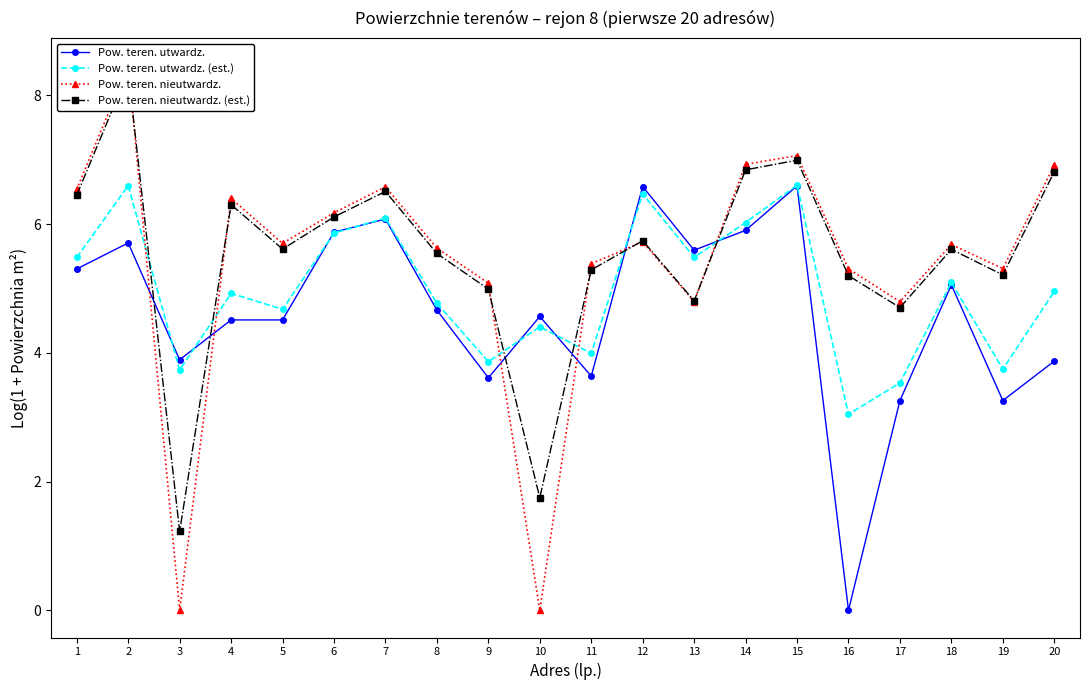

After their last crossing, which series has the higher values: Pow. teren. utwardz. or Pow. teren. nieutwardz.?

Pow. teren. nieutwardz.